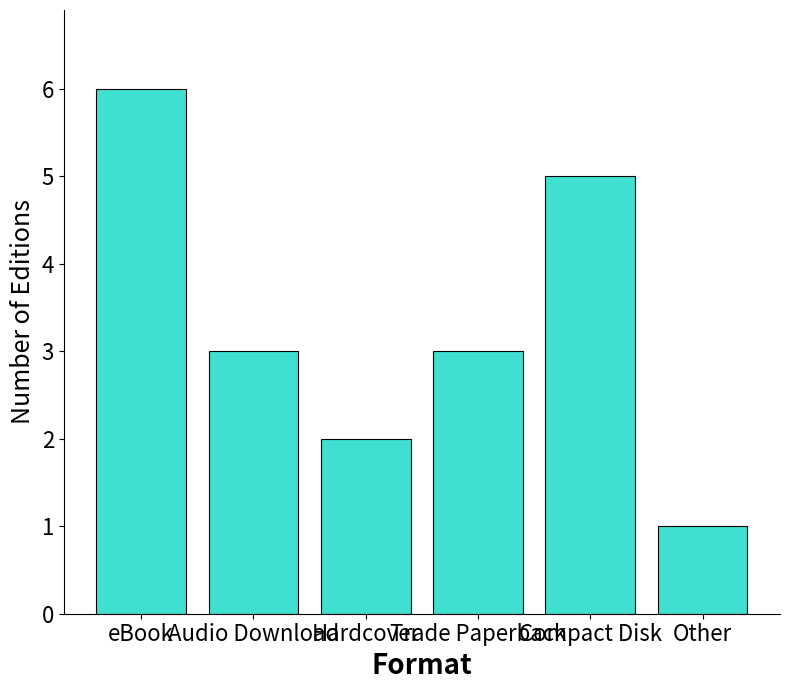

Read the value at Trade Paperback.

3